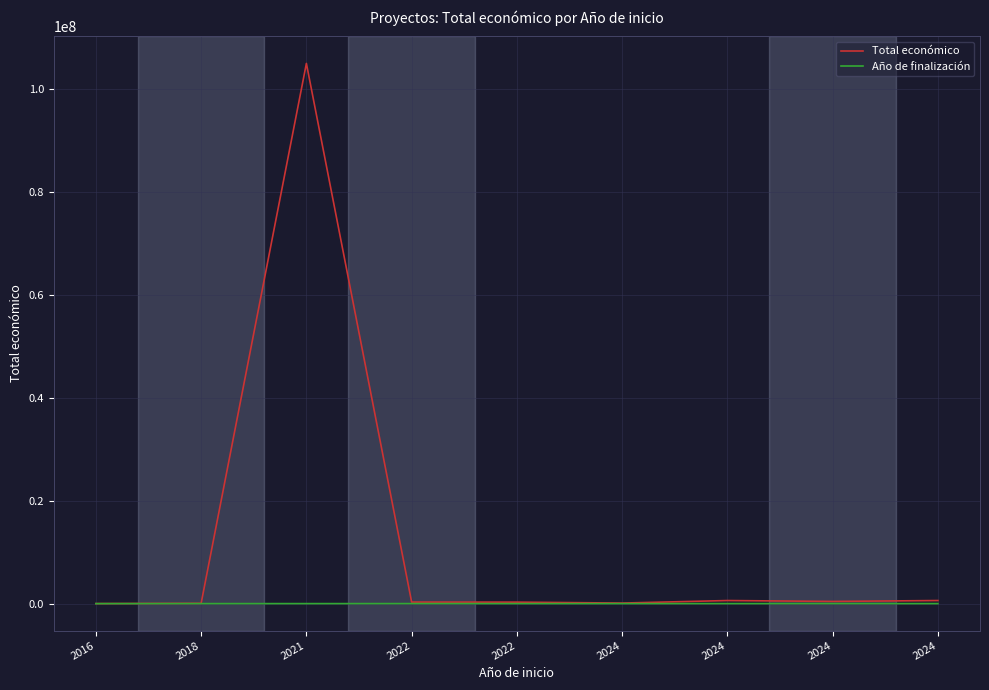

Where is the first local maximum for Año de finalización?

2021